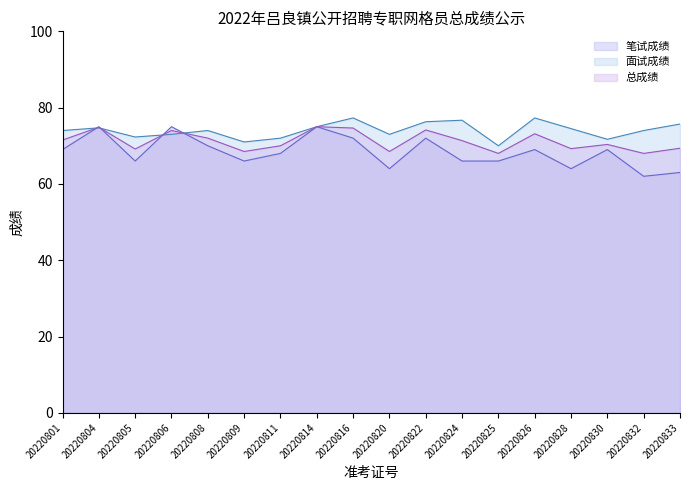

Reading left to right, transcribe all the data shown in this chart.

笔试成绩: 69.0	75.0	66.0	75.0	70.0	66.0	68.0	75.0	72.0	64.0	72.0	66.0	66.0	69.0	64.0	69.0	62.0	63.0
面试成绩: 74.0	74.7	72.3	73.0	74.0	71.0	72.0	75.0	77.3	73.0	76.3	76.7	70.0	77.3	74.5	71.7	74.0	75.7
总成绩: 71.5	74.8	69.2	74.0	72.0	68.5	70.0	75.0	74.7	68.5	74.2	71.3	68.0	73.2	69.2	70.3	68.0	69.3